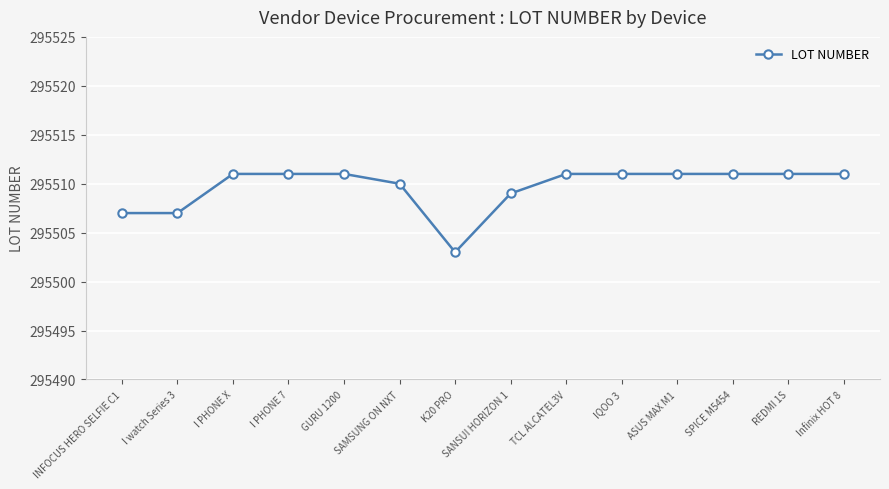

Reading right to left, list all the values displayed in this chart.

295511	295511	295511	295511	295511	295511	295509	295503	295510	295511	295511	295511	295507	295507